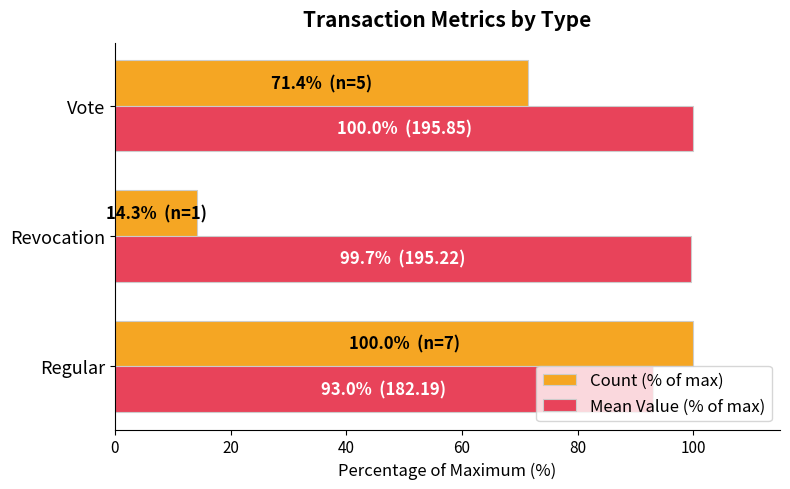

At which category is the sum across all series the highest?

Regular